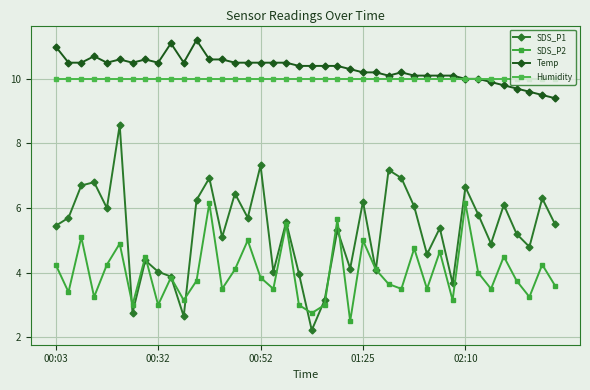

What are all the series names shown in the legend?

SDS_P1, SDS_P2, Temp, Humidity